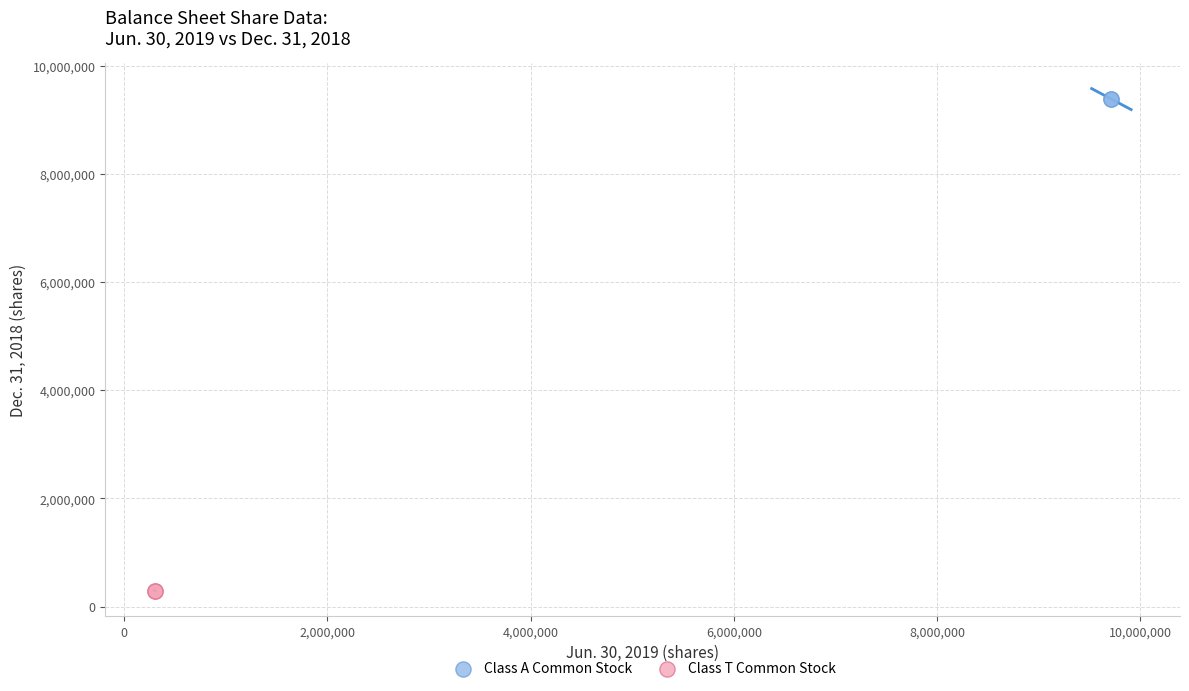

What are all the series names shown in the legend?

Class A Common Stock, Class T Common Stock